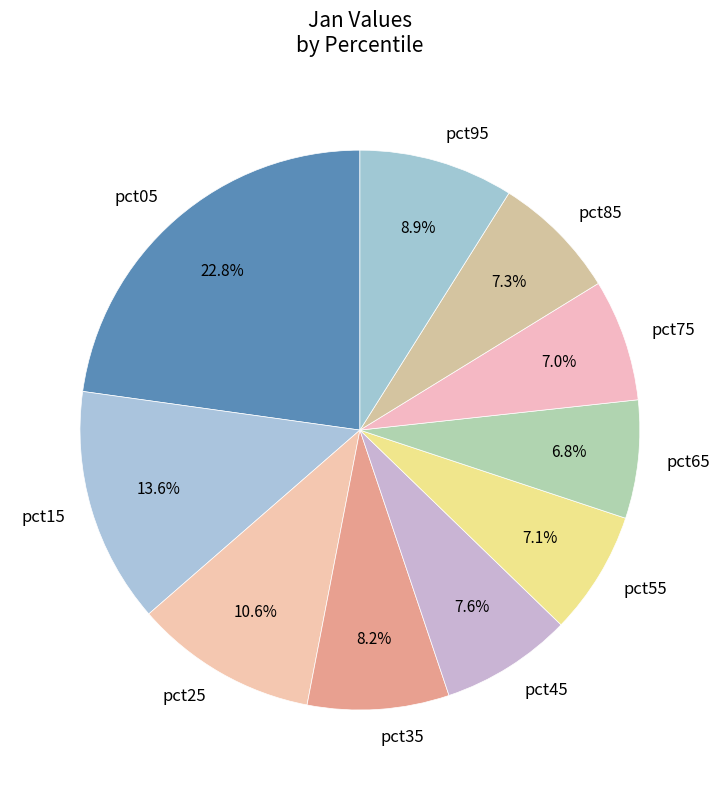

Which slice is the largest?

pct05